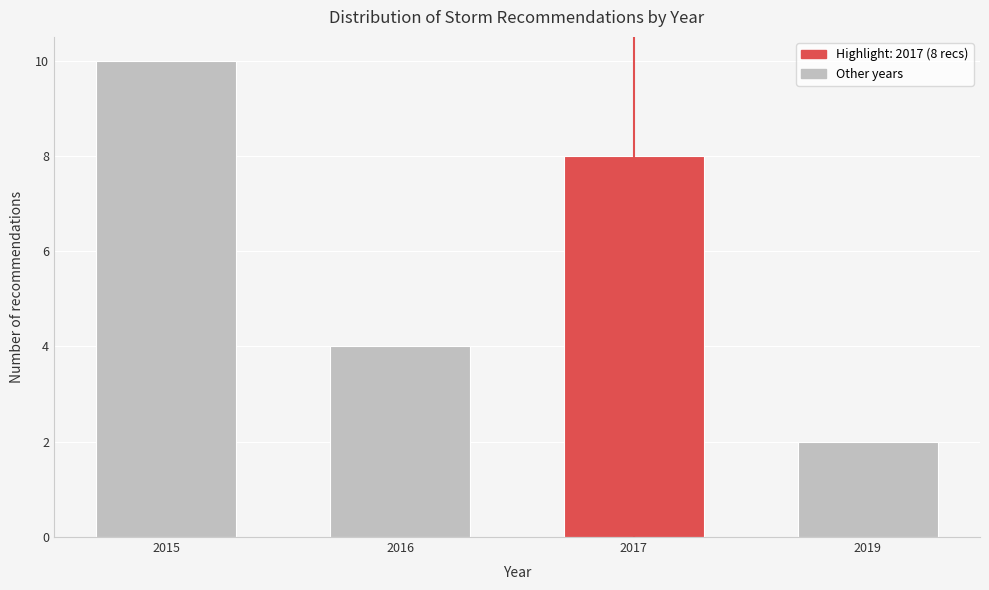

Reading left to right, list all the values displayed in this chart.

2015=10	2016=4	2017=8	2019=2